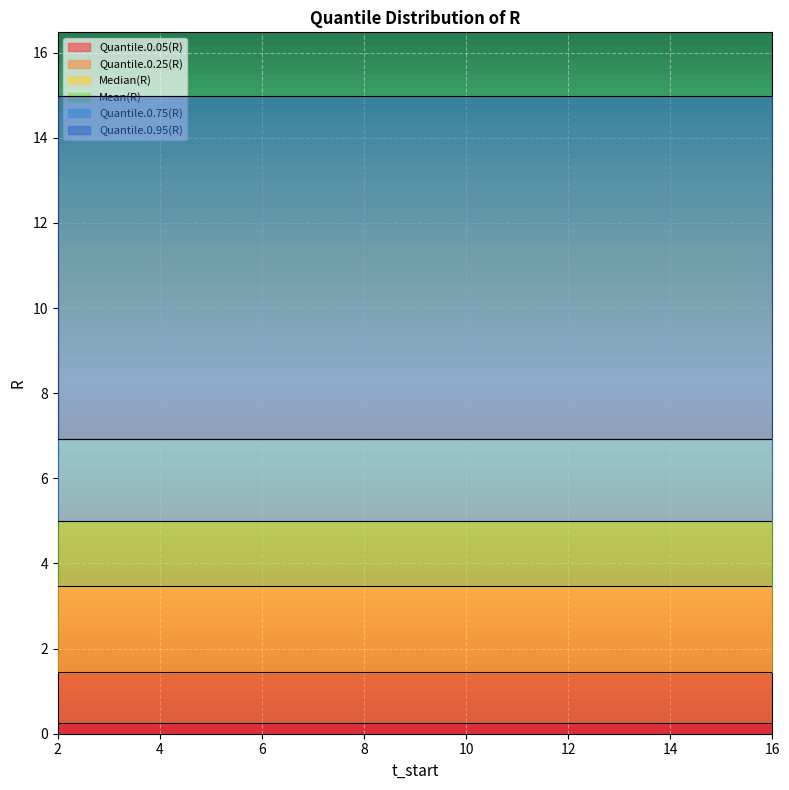

Which has a higher value, 12 or 3?

12